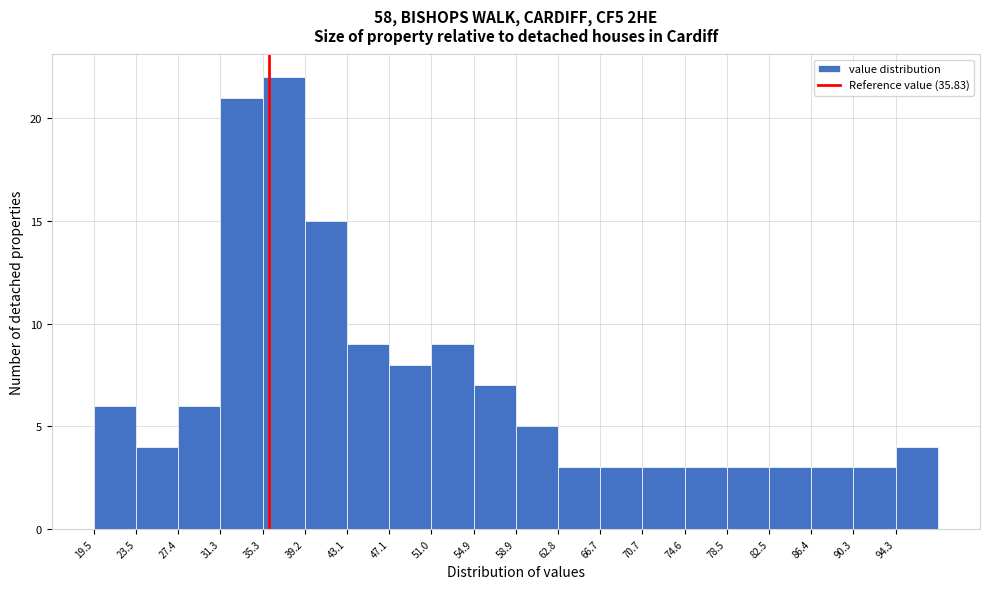

Over which range of the x-axis is the bar tallest?

35.5 to 39.0